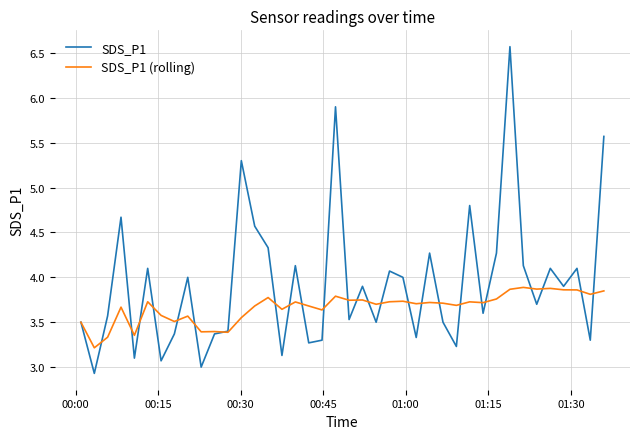

True or false: SDS_P1 has more than 0 points higher than both neighbors.

True